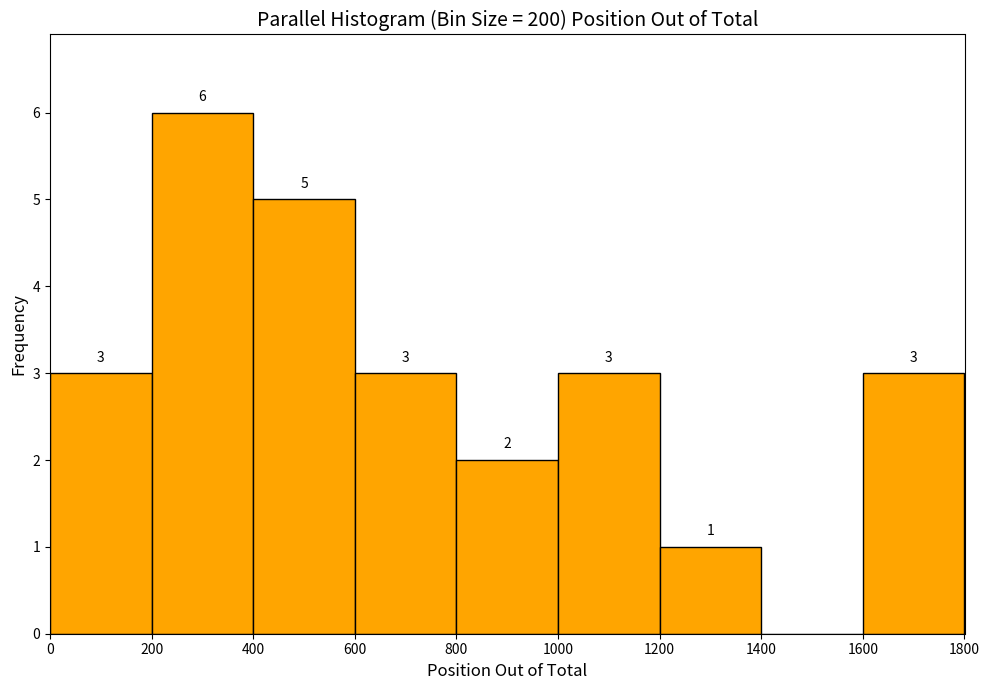

Which range on the x-axis has the tallest bar?

200 to 400